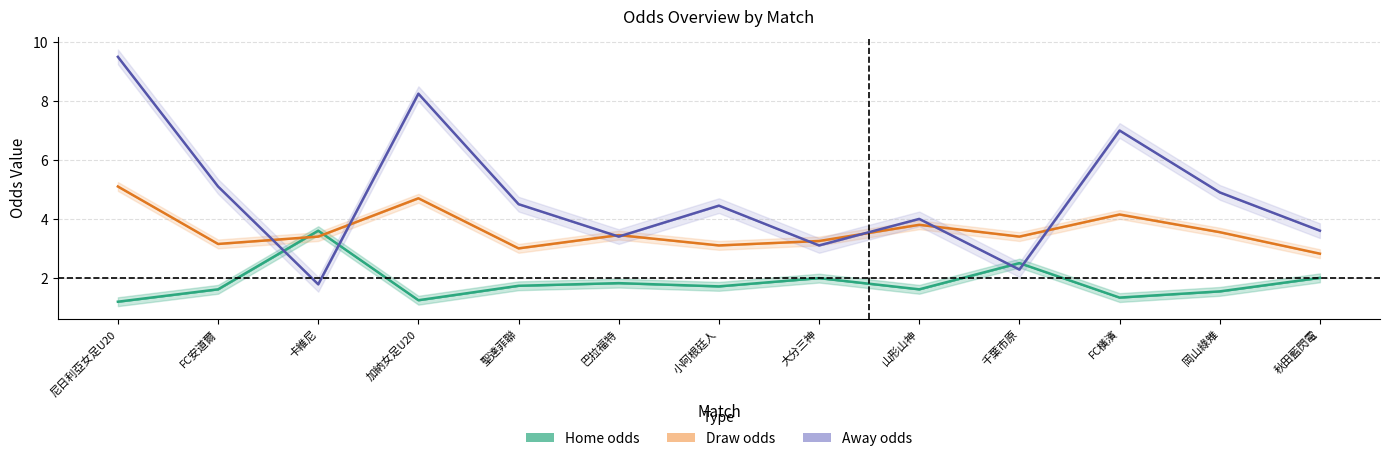

Which series has the widest spread of values?

Away odds